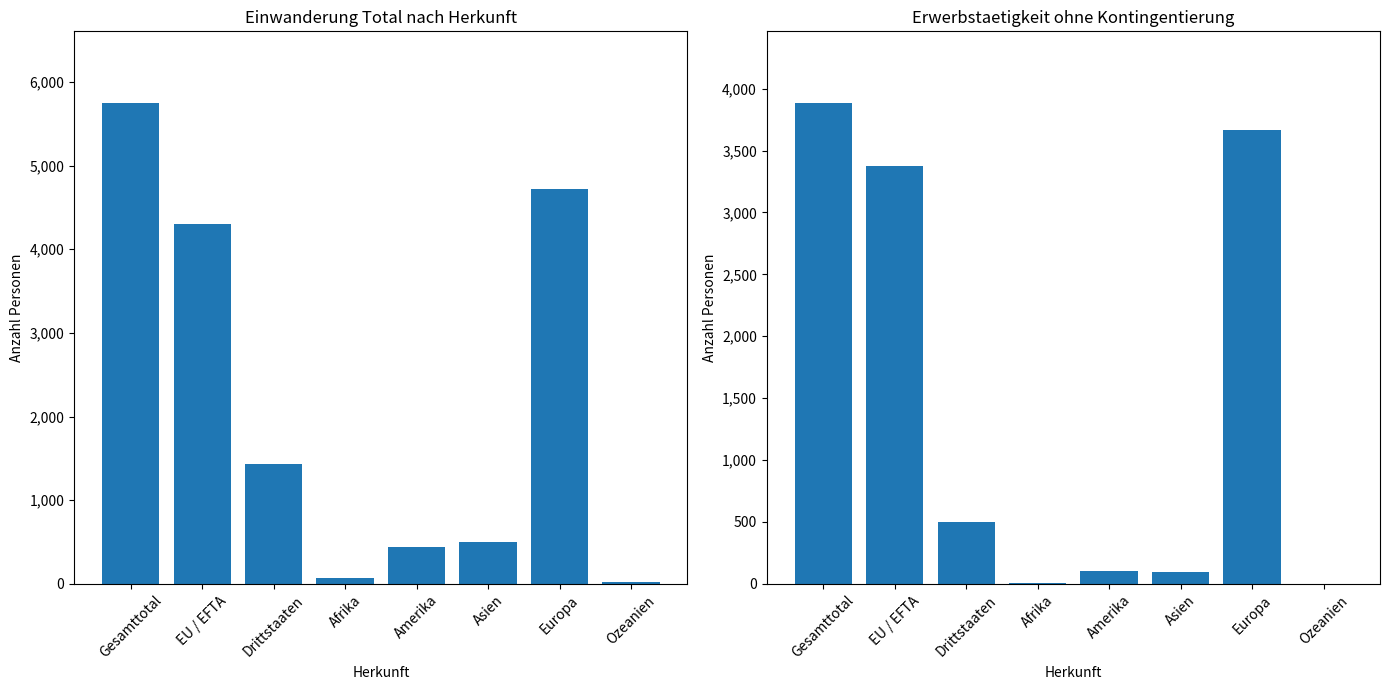

What are all the series names shown in the legend?

Total Einwanderung, Erwerbstaetigkeit ohne Kontingentierung